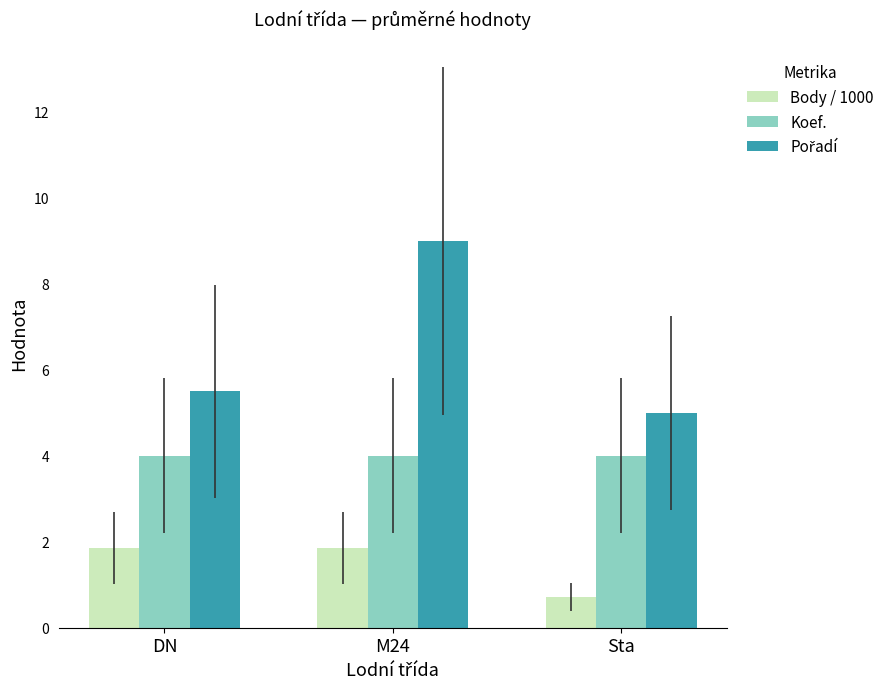

What is the total value across all series at M24?

14.8